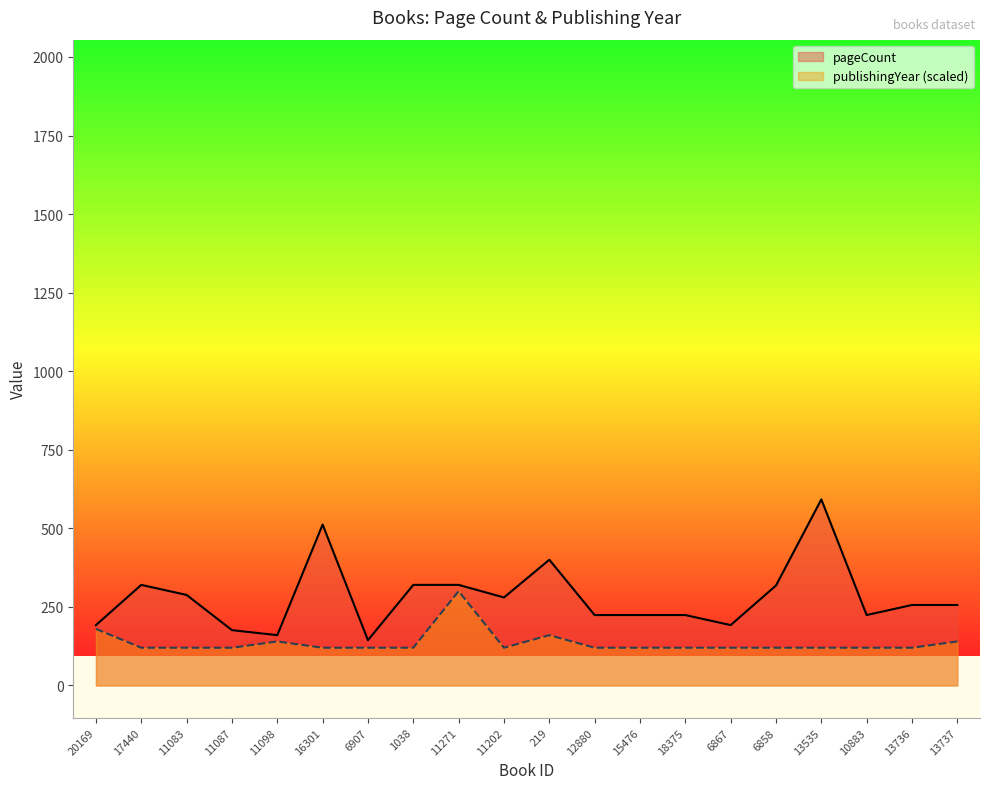

What is the highest value of the publishingYear series?

300